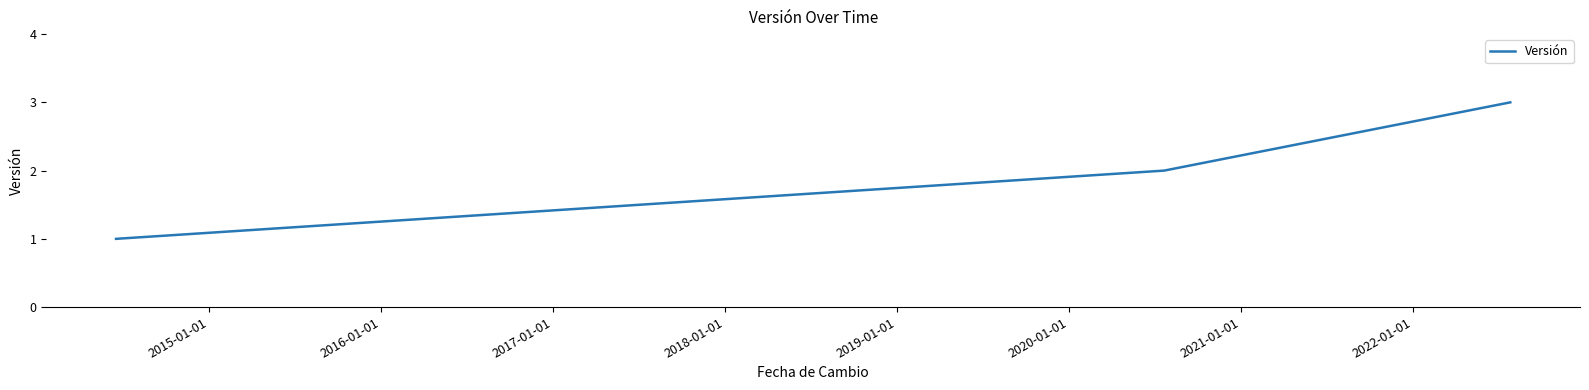

What is the sum of all values?

6